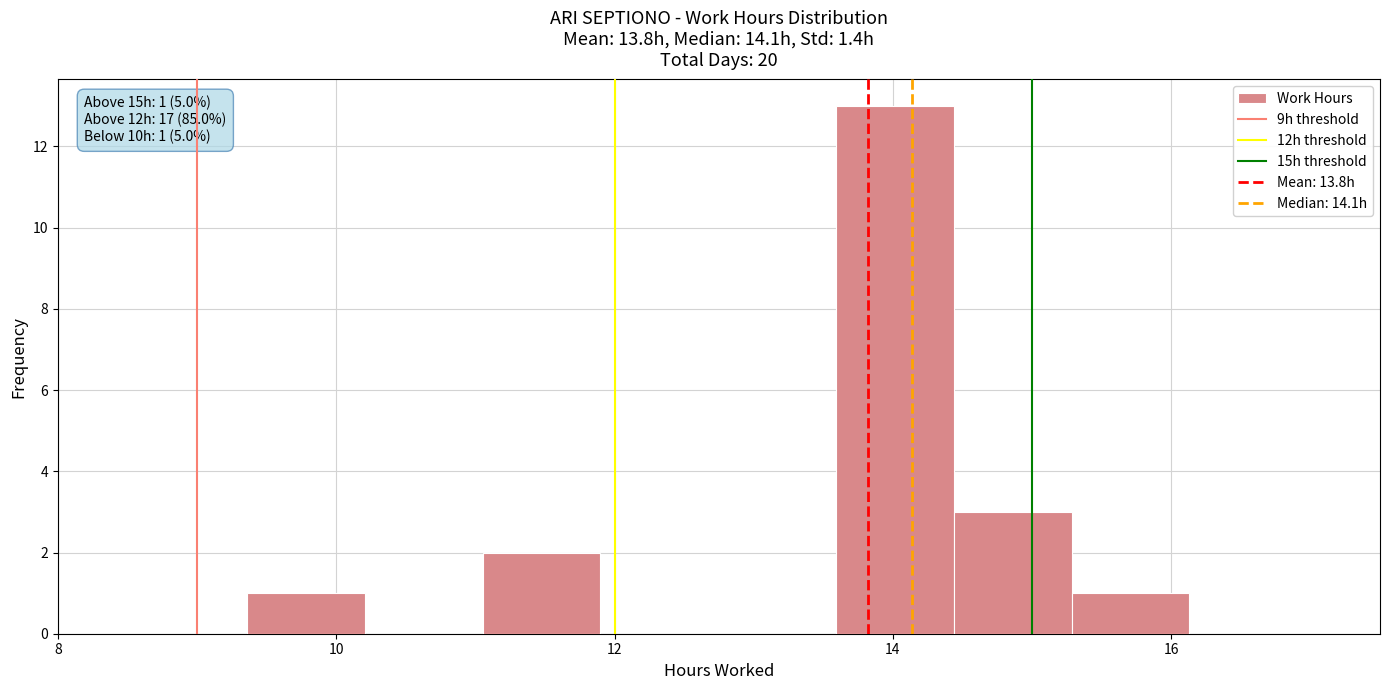

Which range on the x-axis has the tallest bar?

13.6 to 14.4